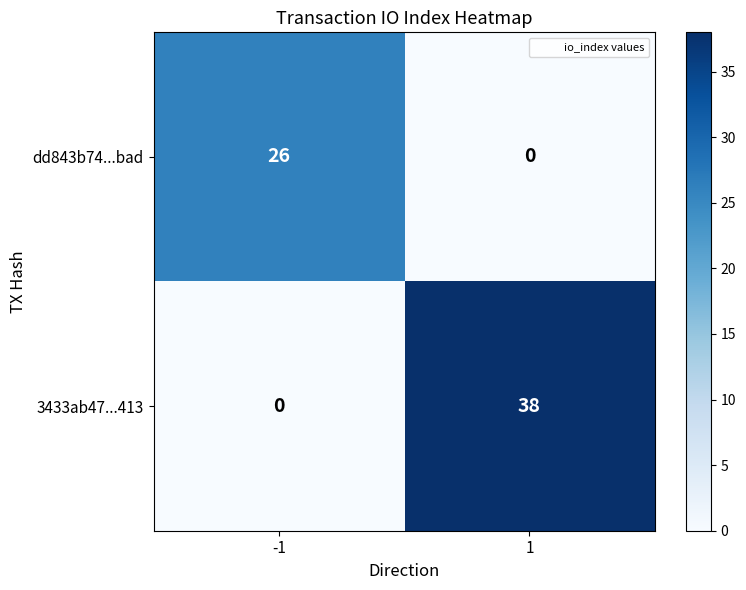

Which series has the widest spread of values?

3433ab47...413